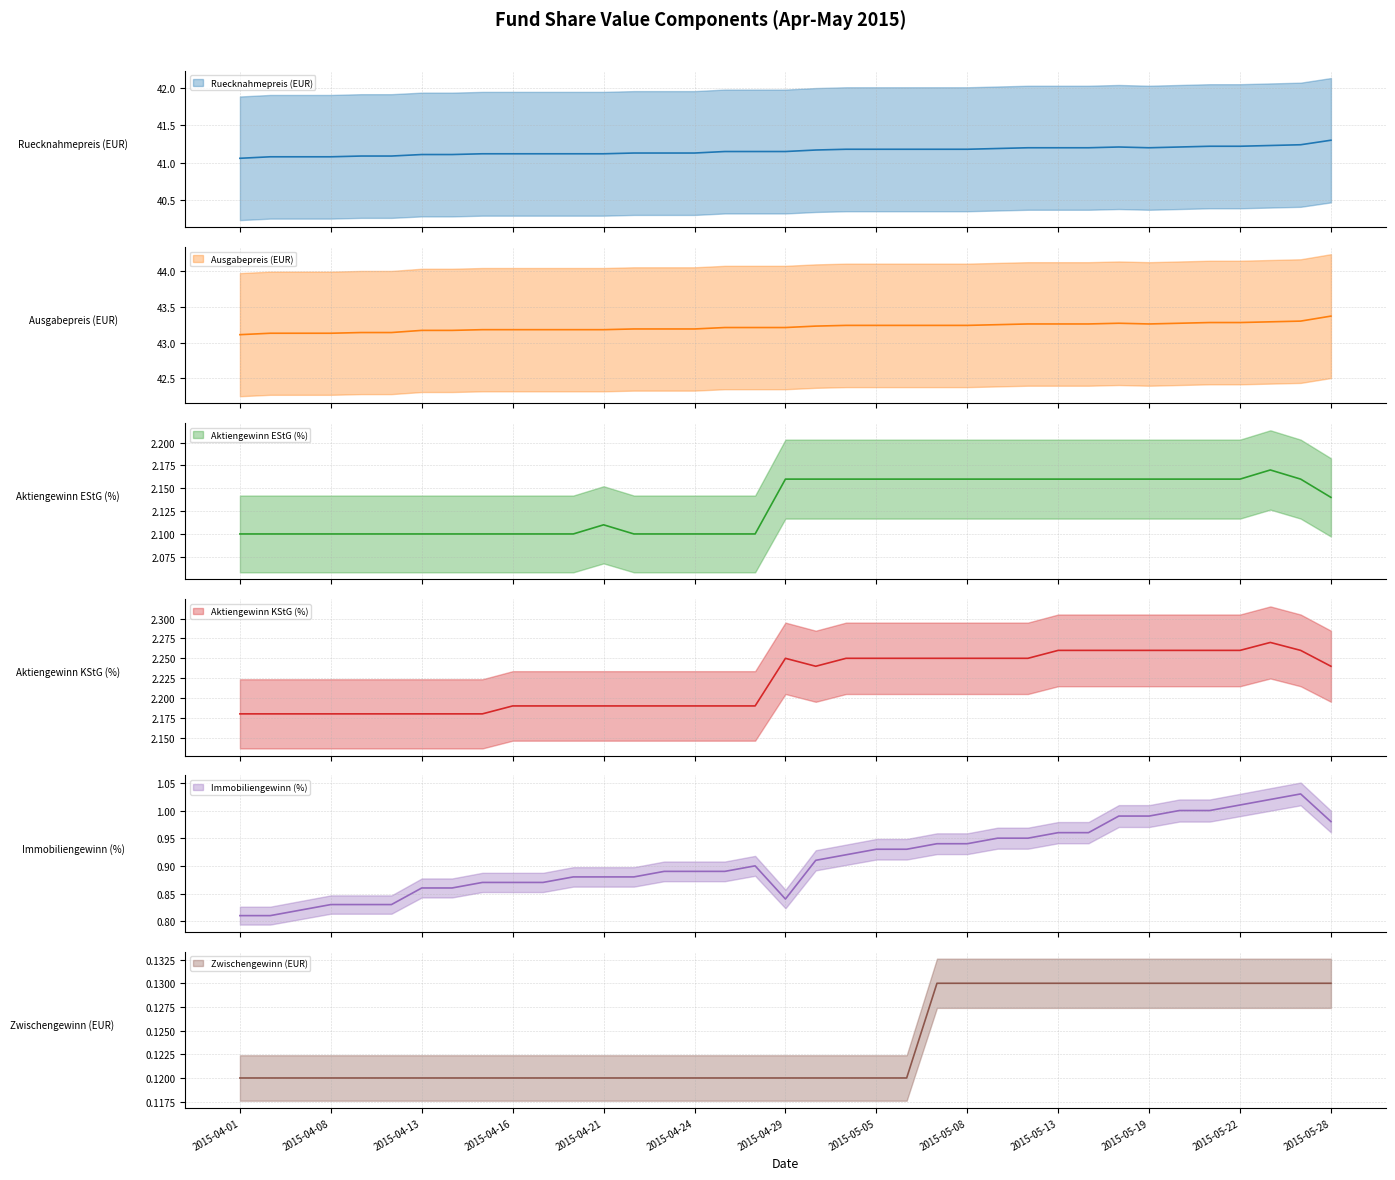

What is the value of the Immobiliengewinn (%) point at the 20th from the left?

0.9